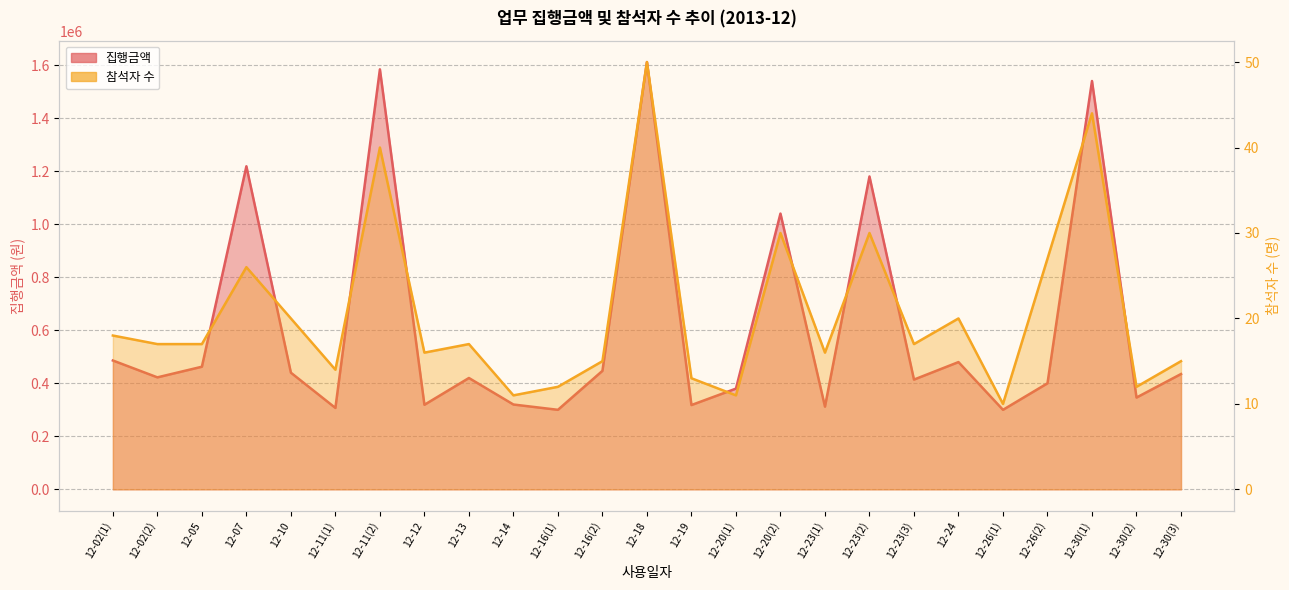

Reading left to right, transcribe all the data shown in this chart.

집행금액: 486000	422400	462500	1218400	440000	307090	1584000	319000	420000	320000	300000	447000	1611400	318000	380000	1040000	312000	1180000	414000	480000	300000	400000	1540000	346300	435000
참석자 수: 18	17	17	26	20	14	40	16	17	11	12	15	50	13	11	30	16	30	17	20	10	27	44	12	15